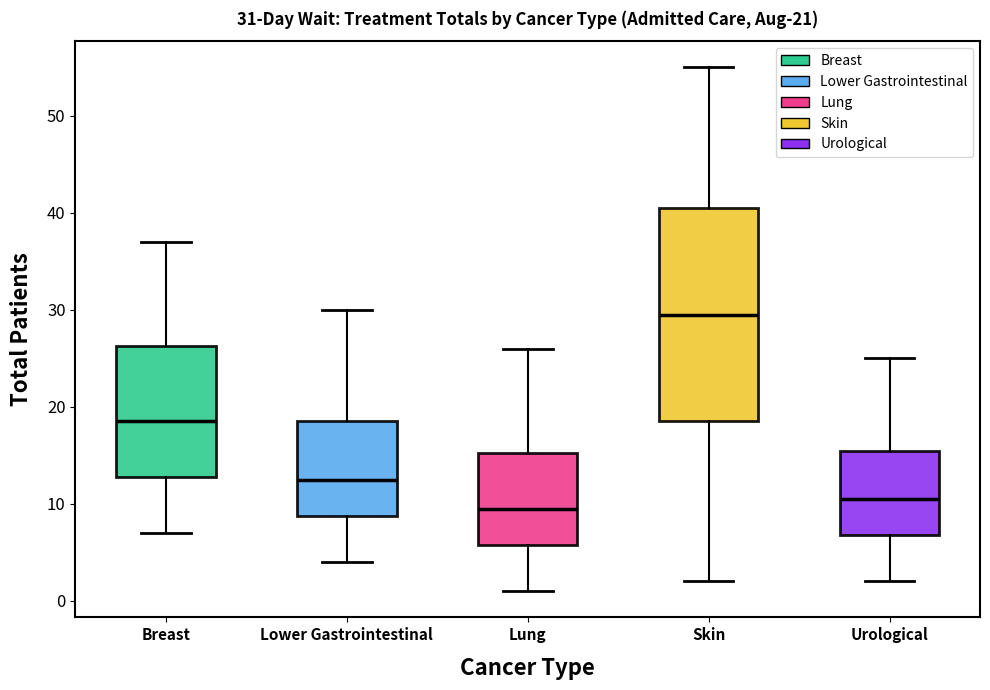

Which box is the tallest, from its lower edge to its upper edge?

Skin